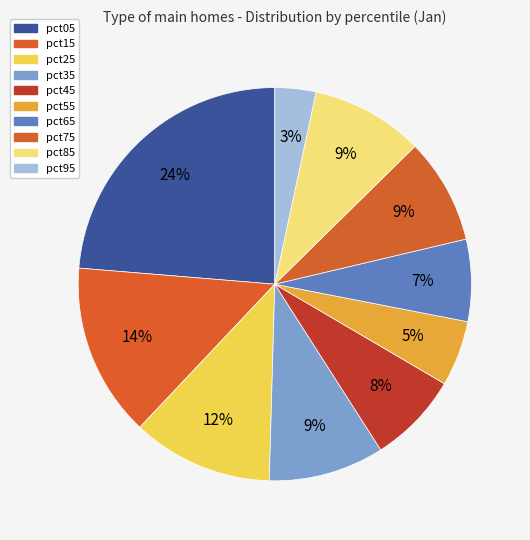

Rank the categories by value from lowest to highest.

pct95, pct55, pct65, pct45, pct75, pct85, pct35, pct25, pct15, pct05